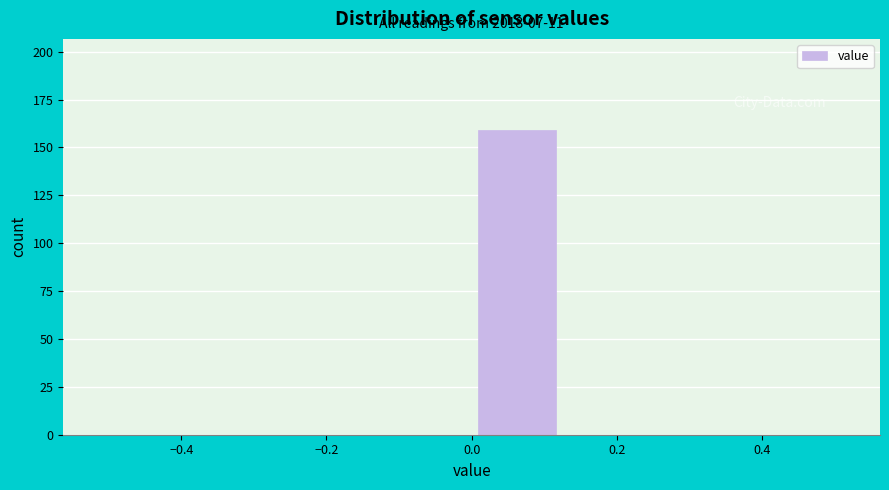

Over which range of the x-axis is the bar tallest?

0.000 to 0.125